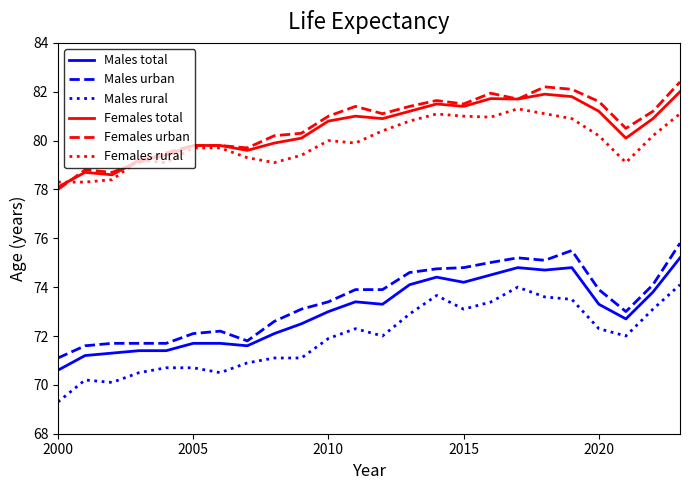

True or false: Males rural and Females urban cross at least once.

False